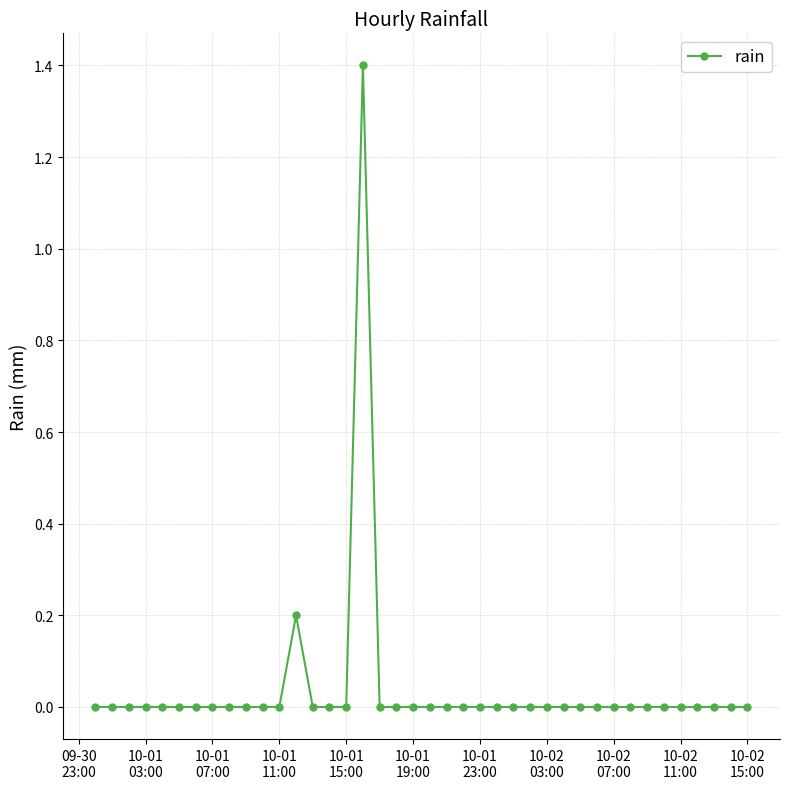

What is the sum of all values?

1.6